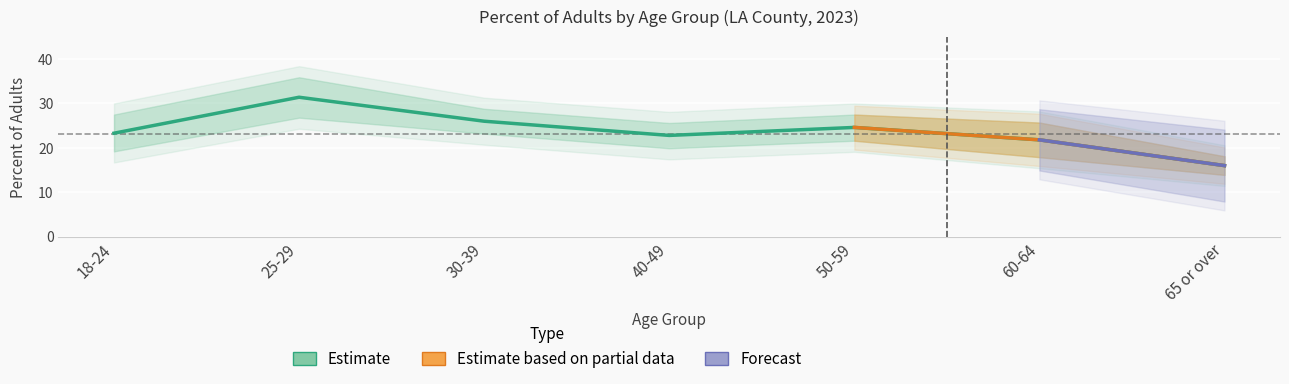

Is it true that Percent equals 0.4 at 50-59?

False